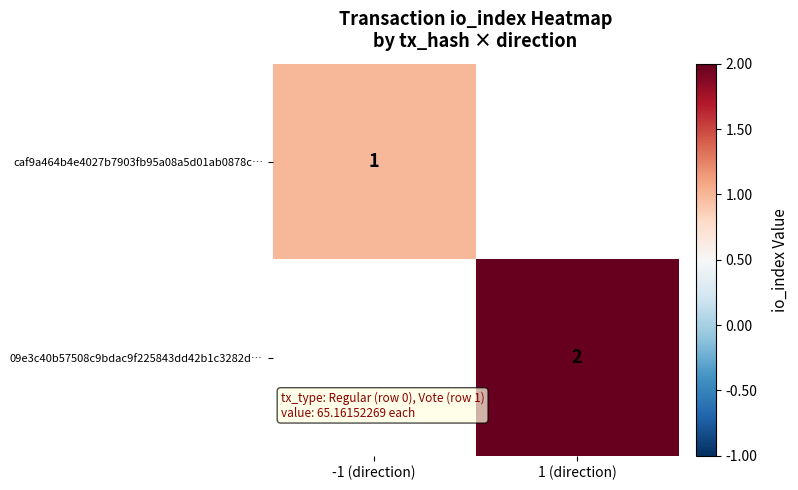

Is it true that 09e3c40b57508c9bdac9f225843dd42b1c3282d… equals 3 at 1 (direction)?

False